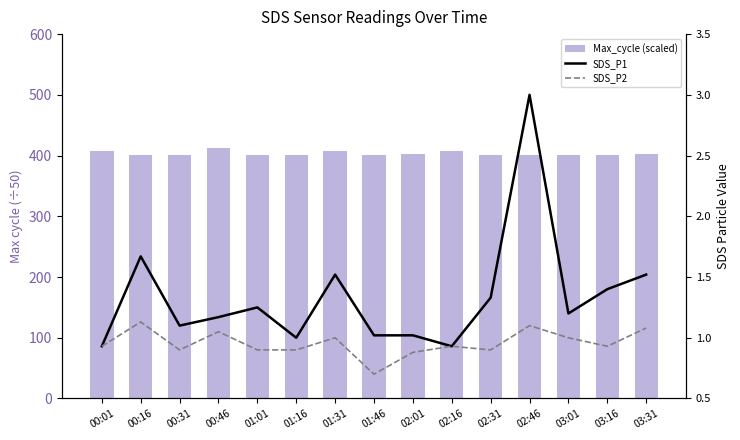

Which label corresponds to the largest value in the chart?

00:46